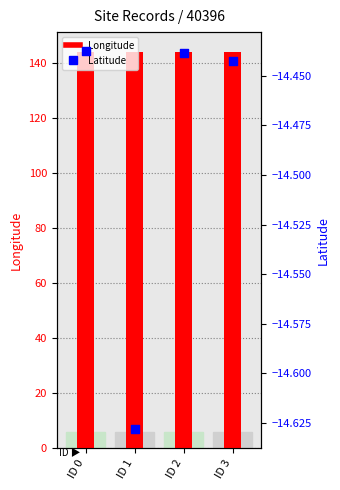

Which series has the largest total across all categories?

Longitude